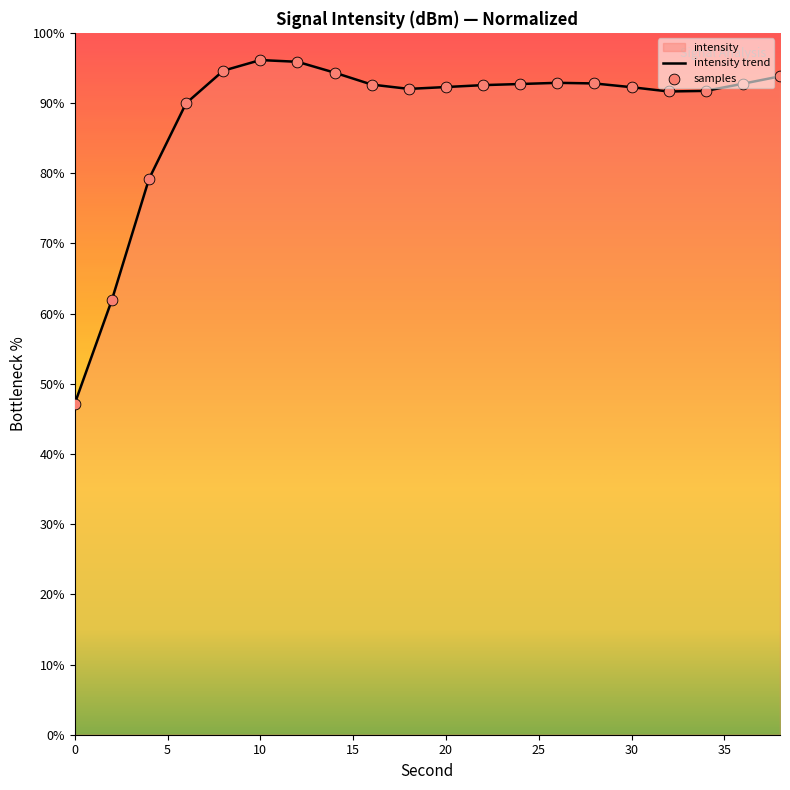

At how many categories does at least one series exceed 62?

18